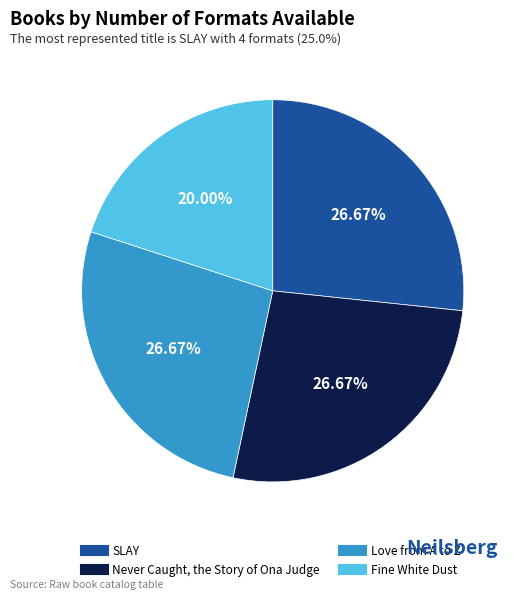

Does any single category account for the majority?

No